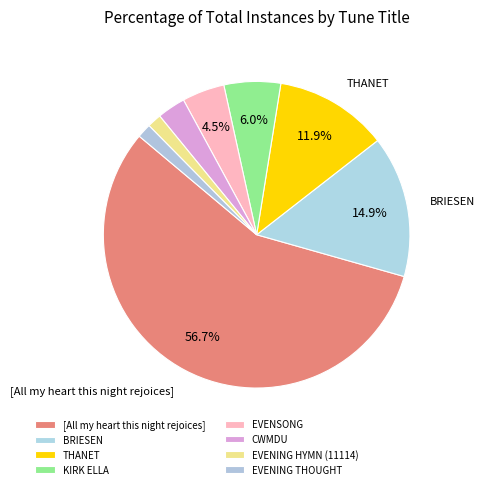

Which has a higher value, EVENSONG or [All my heart this night rejoices]?

[All my heart this night rejoices]